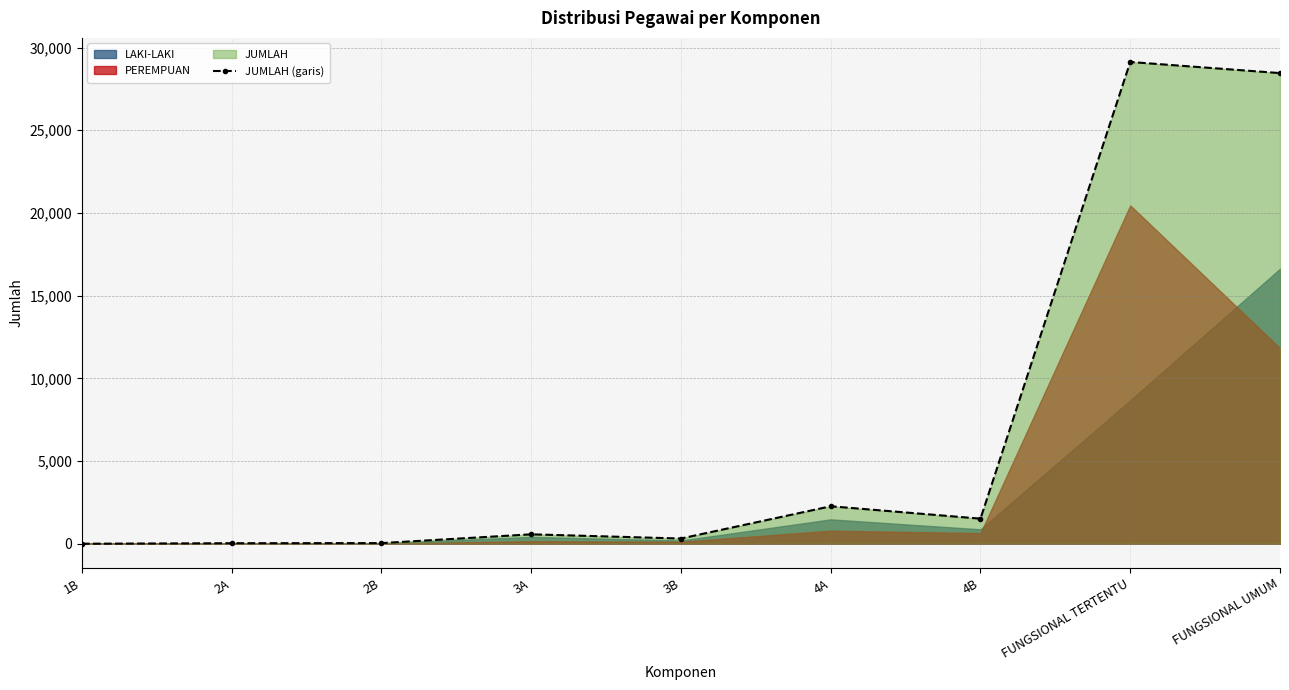

What is the difference between the values at 3B and 4A?

1950